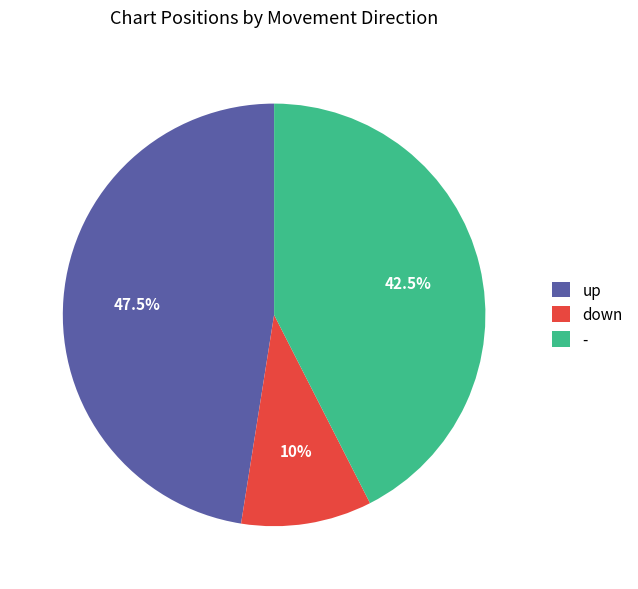

Which has a higher value, - or down?

-